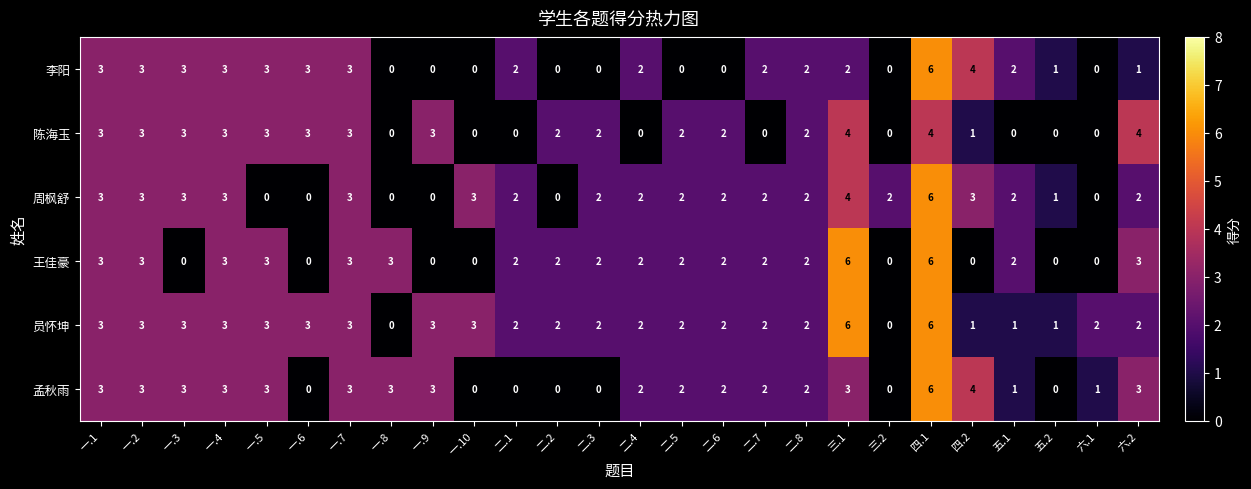

What is the maximum value shown in the chart?

6